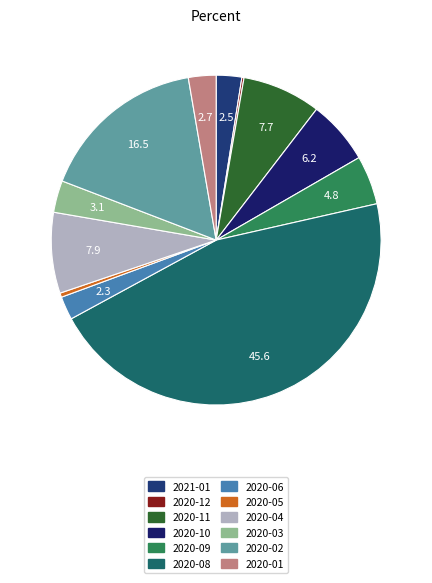

Is it true that 2020-02 is 16% of the pie?

True